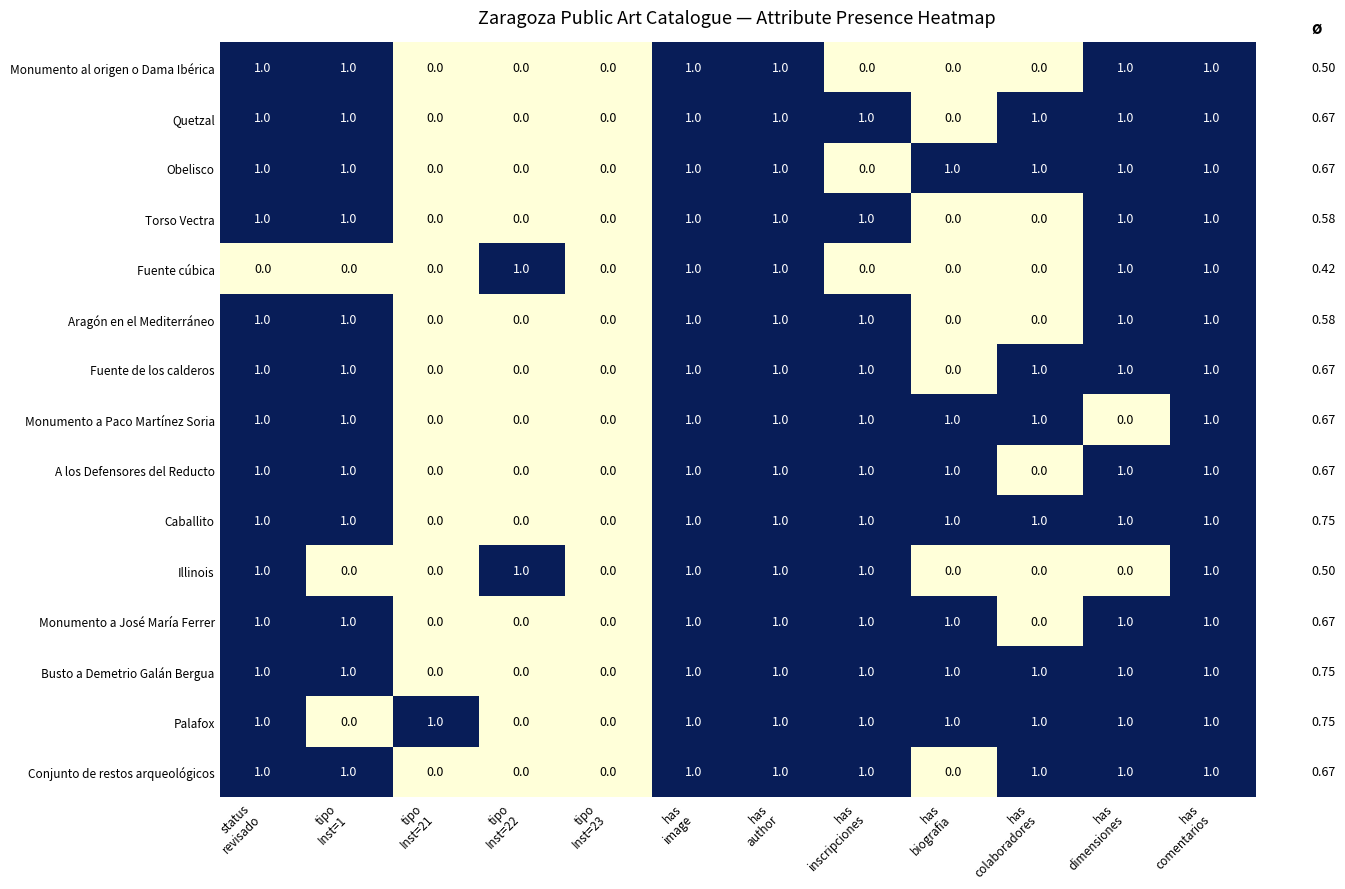

How many data points does each series have?

12